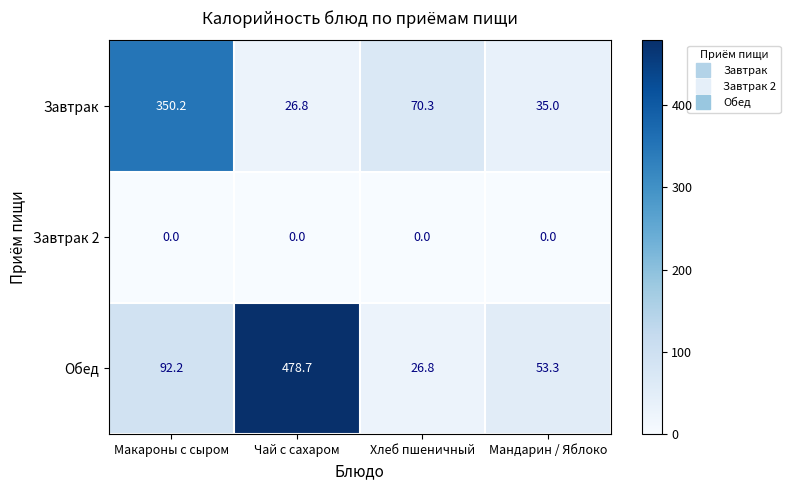

At which label does Завтрак reach its peak?

Макароны с сыром